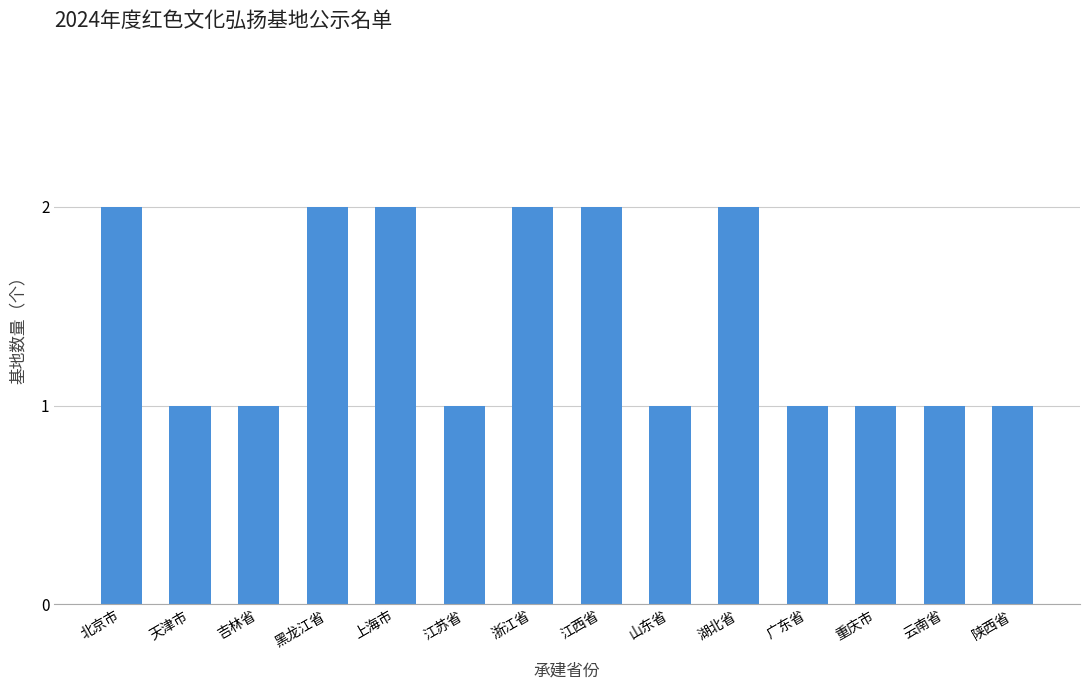

True or false: the data shows 1 at 江苏省.

True